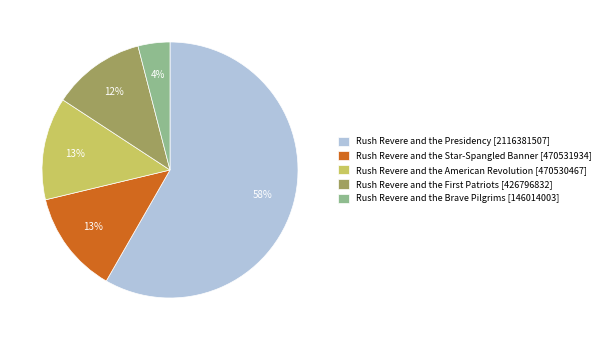

Does Rush Revere and the Brave Pilgrims account for over 50% of the chart?

No